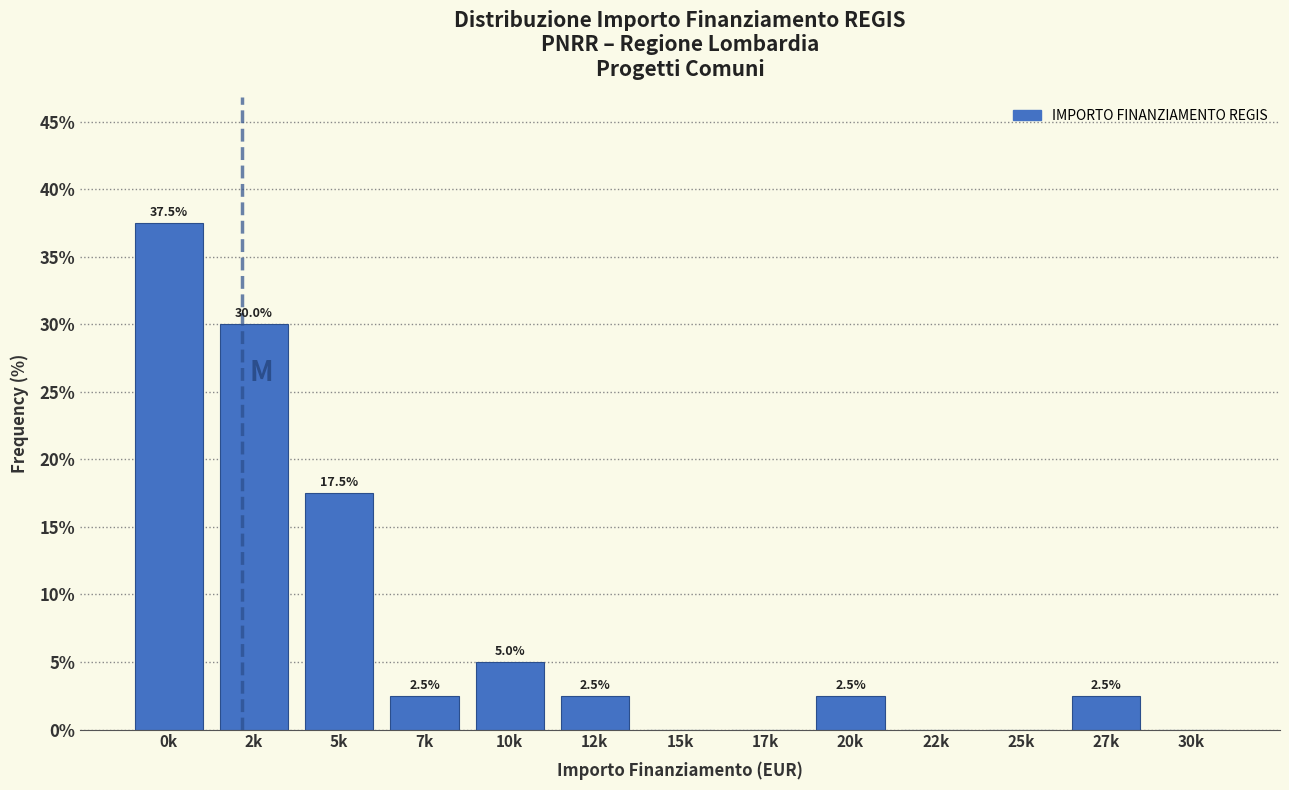

Reading left to right, list all the values displayed in this chart.

0k=37.5	2k=30.0	5k=17.5	7k=2.5	10k=5.0	12k=2.5	15k=0.0	17k=0.0	20k=2.5	22k=0.0	25k=0.0	27k=2.5	30k=0.0